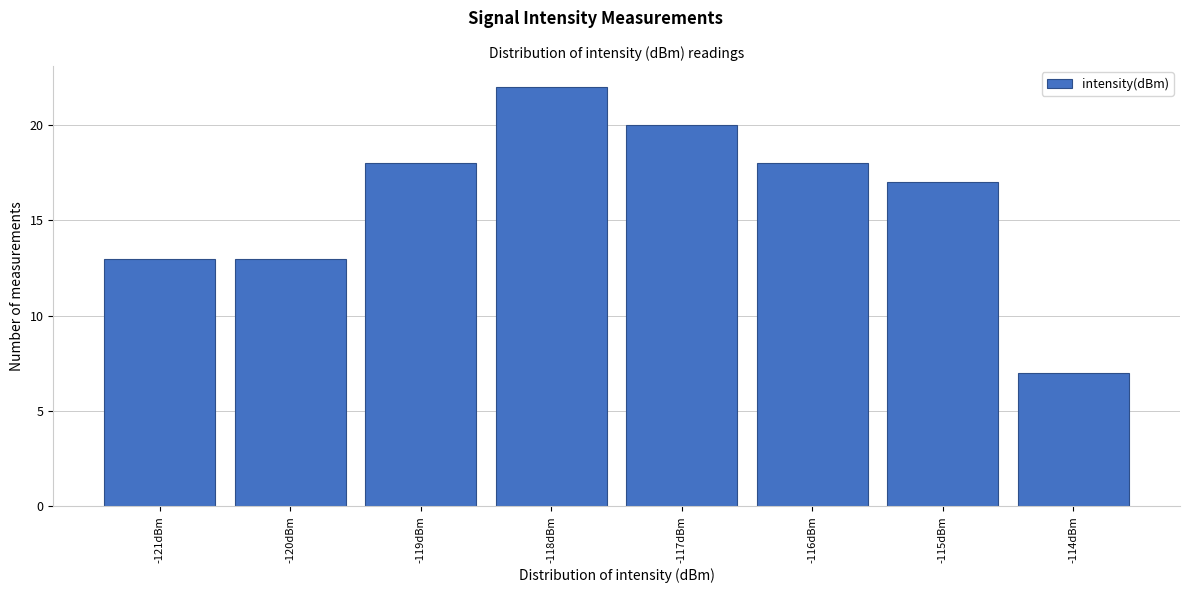

Reading left to right, transcribe all the data shown in this chart.

13	13	18	22	20	18	17	7